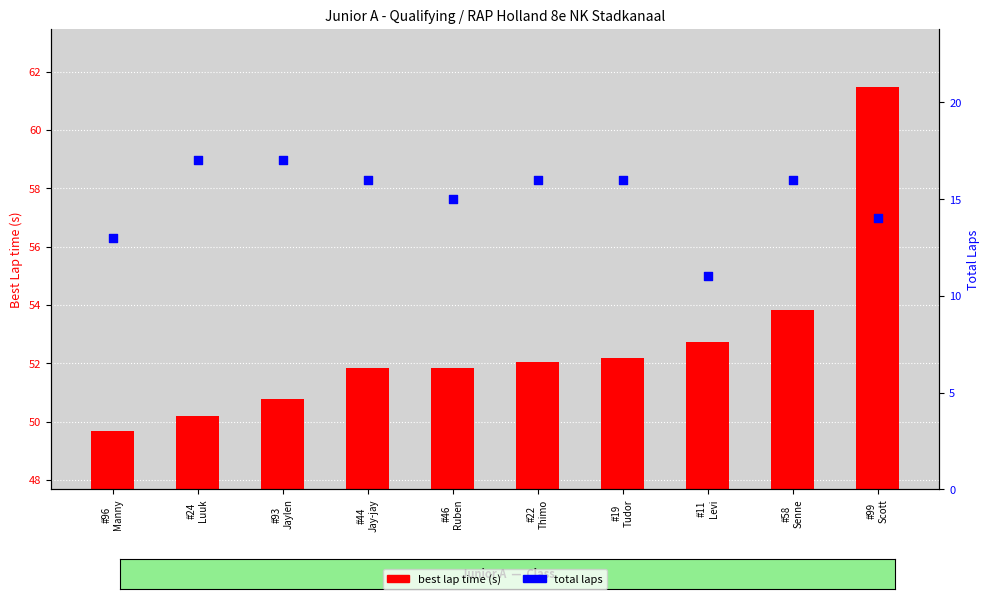

Is the value of best lap time (s) at #44
Jay-jay greater than the value of total laps at #24
Luuk?

Yes